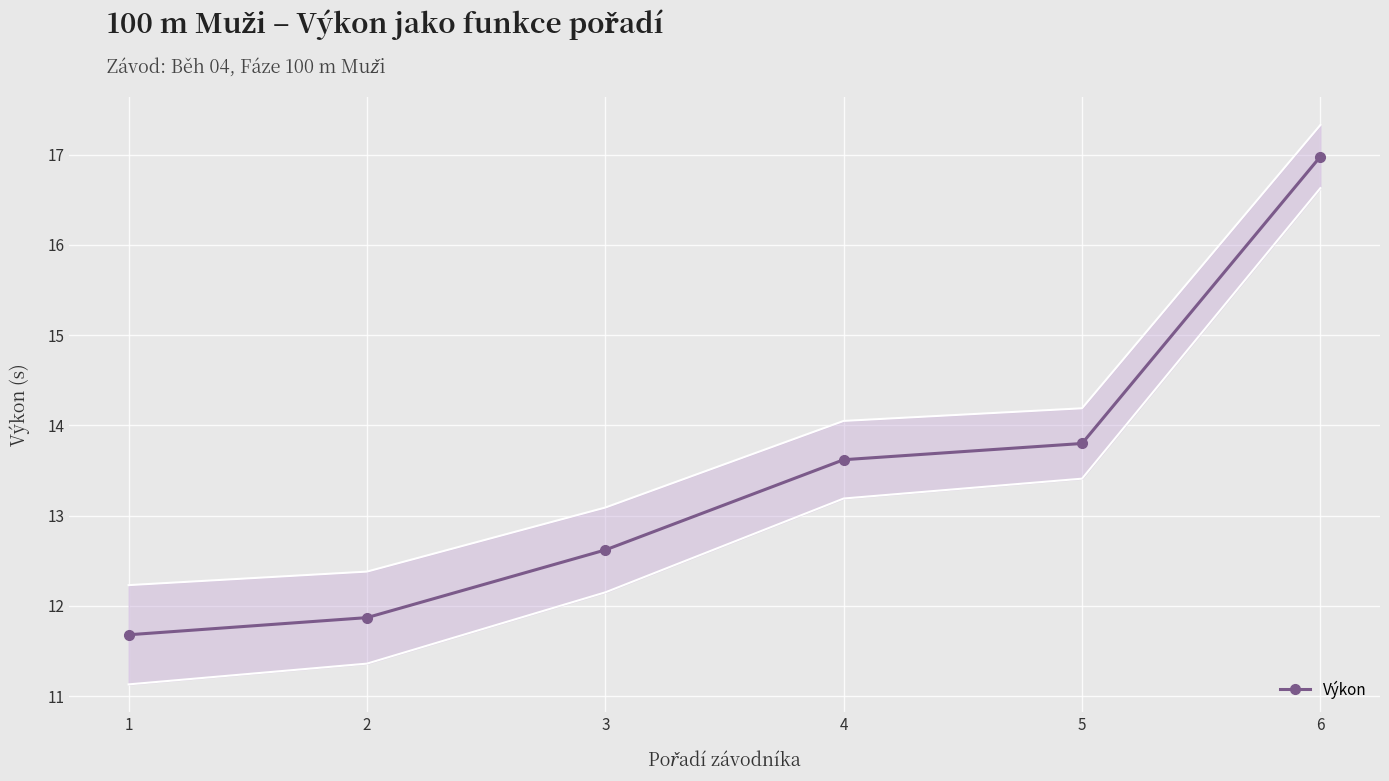

What is the difference between the values at 3 and 4?

1.0